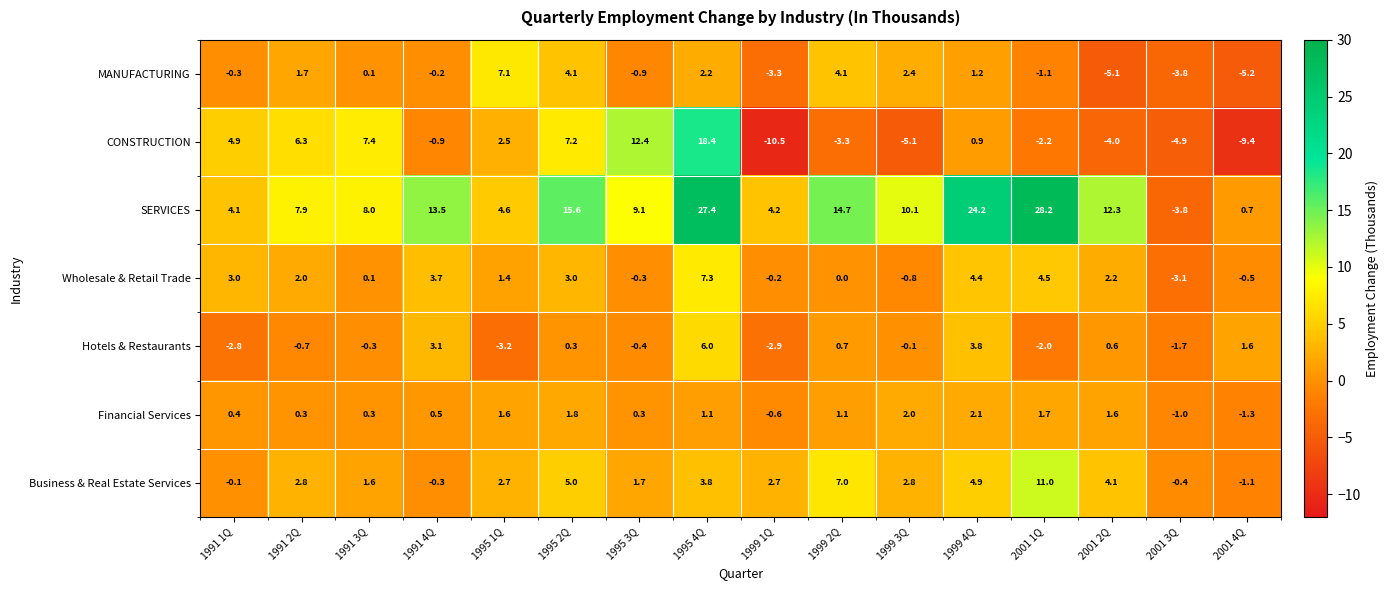

Is it true that Business & Real Estate Services equals 1.3 at 1995 4Q?

False